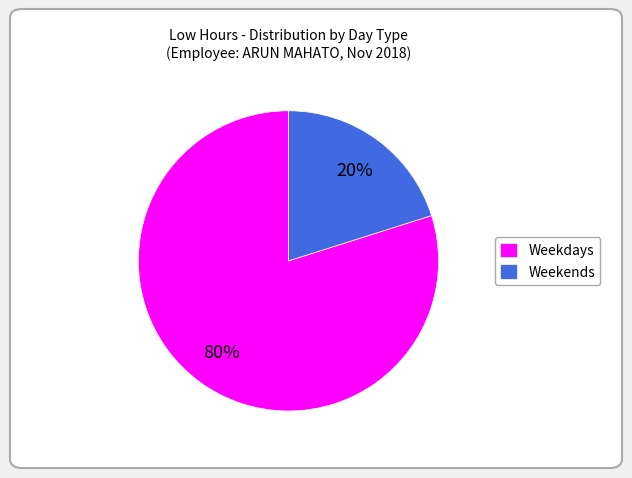

To the nearest percent, what percentage of the pie is Weekends?

20%